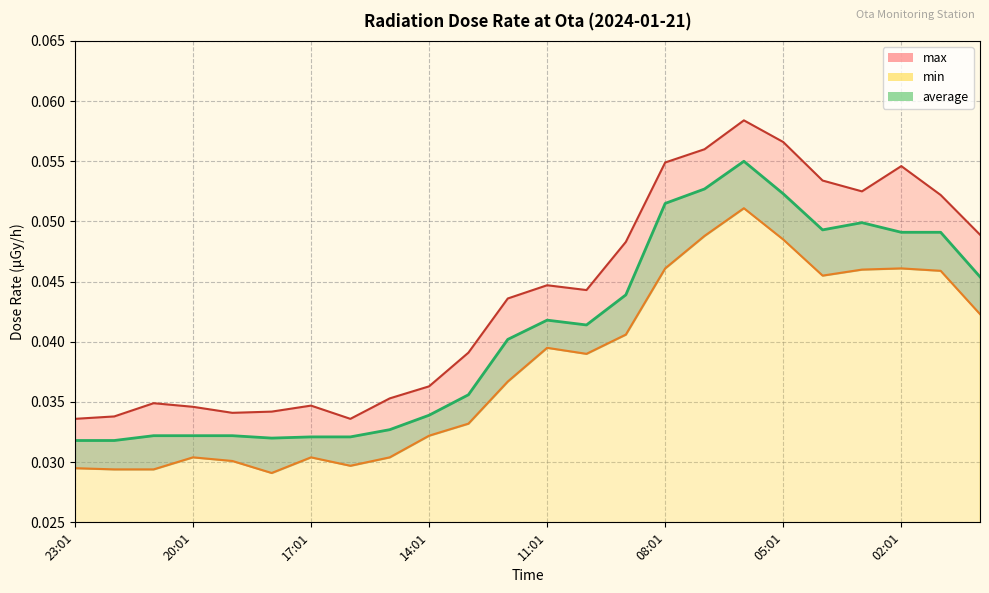

Count the max values in the range 0 to 1.

24